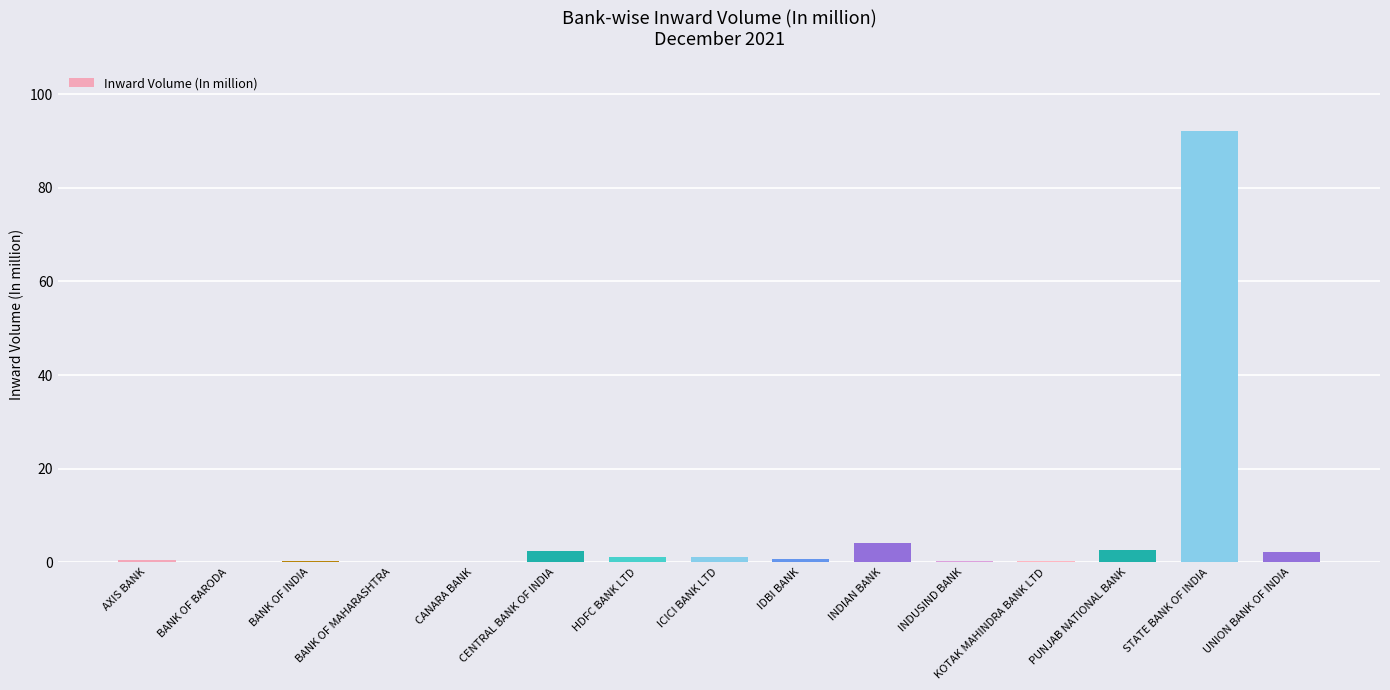

What is the approximate value at PUNJAB NATIONAL BANK?

2.6